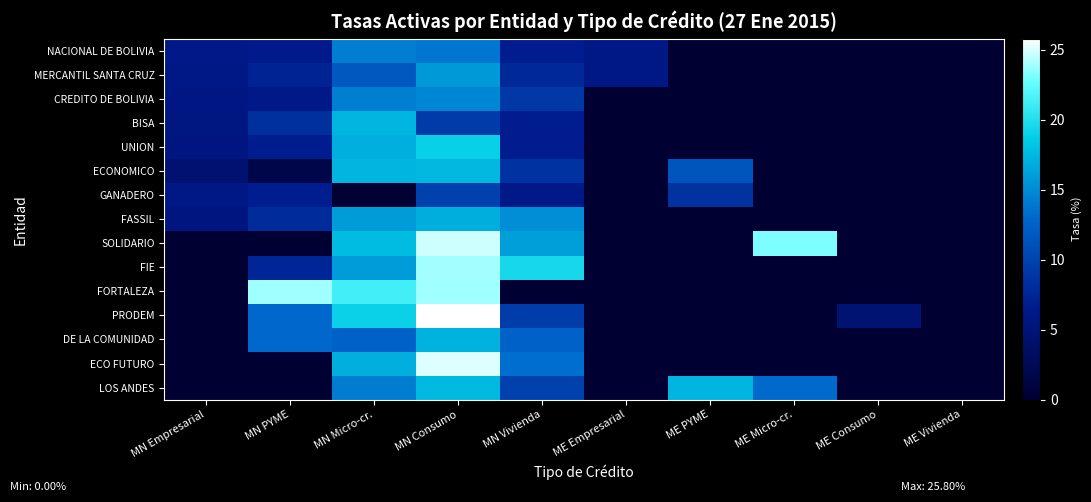

How many categories are shown in the chart?

10